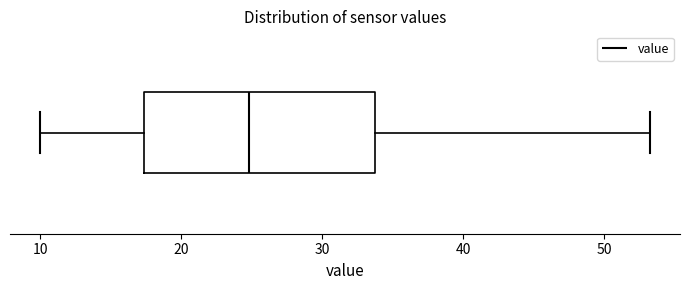

Read this box plot against the x-axis: the position of the median line, the range covered by the box, and the ends of both whiskers. The values are not printed on the chart, so give them approximately, as read against the axis.

median 25, box 17 to 34, whiskers 10 to 53